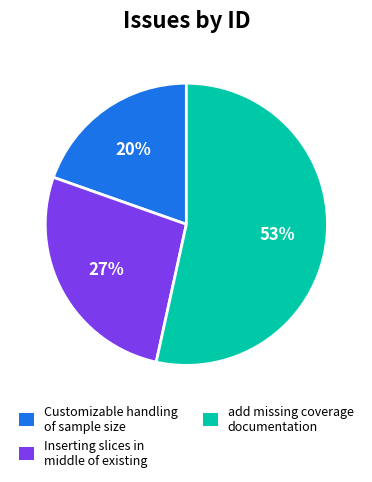

What is the ratio of the value at Customizable handling of sample size to the value at add missing coverage documentation?

0.4